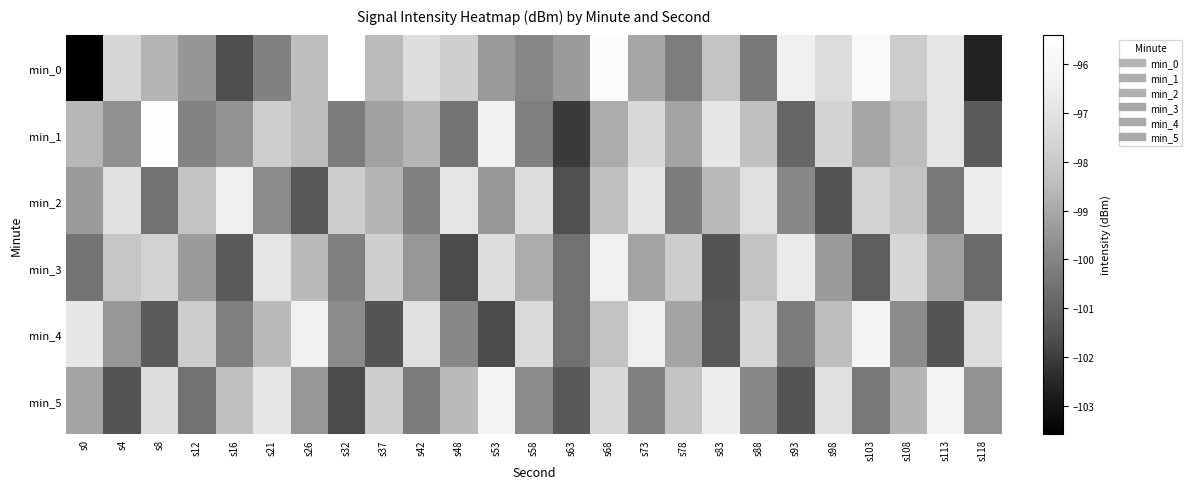

Between s63 and s78, which is larger?

s63